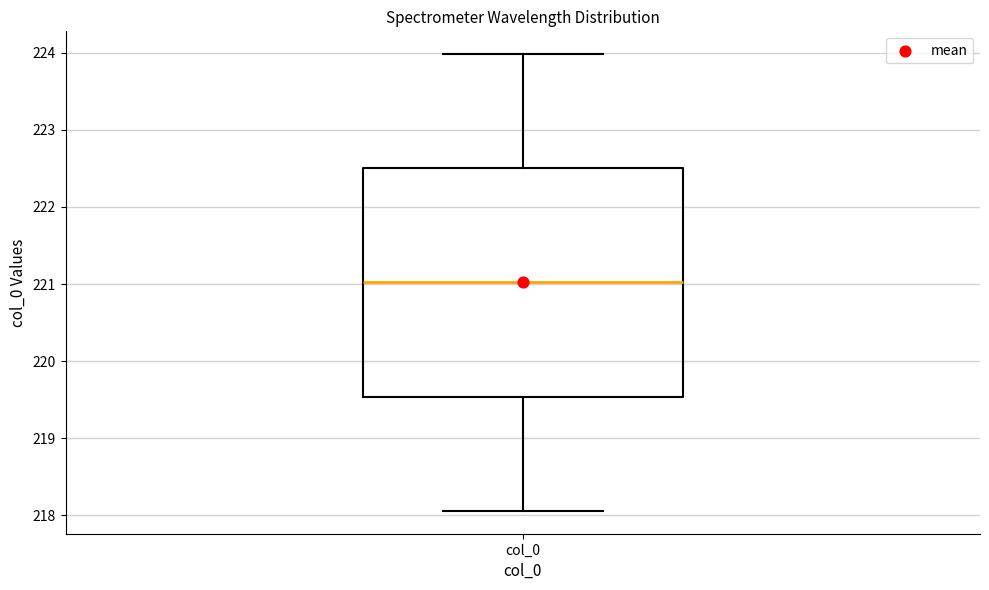

Read this box plot against the y-axis: the position of the median line, the range covered by the box, and the ends of both whiskers. The values are not printed on the chart, so give them approximately, as read against the axis.

median 221.0, box 219.5 to 222.5, whiskers 218.1 to 224.0